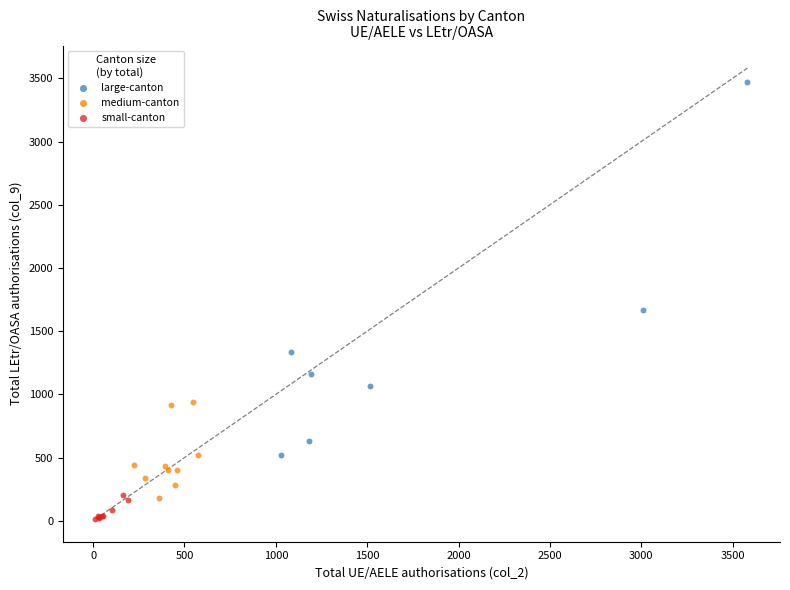

What are all the series names shown in the legend?

large-canton, medium-canton, small-canton